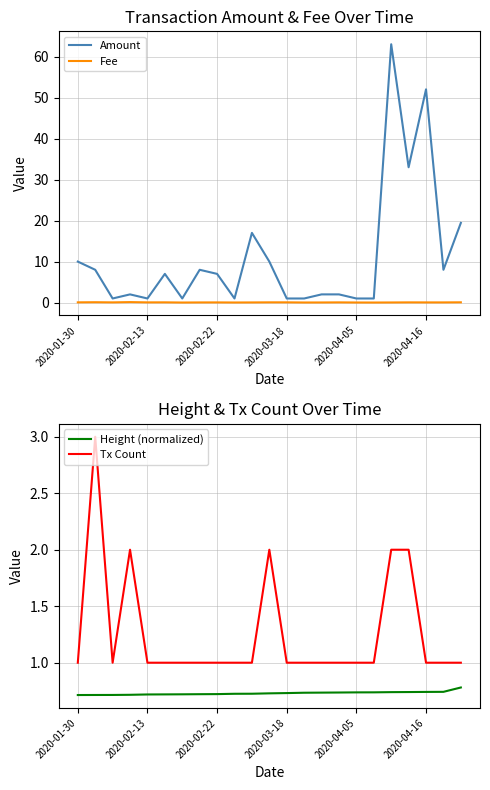

What is the minimum value for Tx Count?

1.0